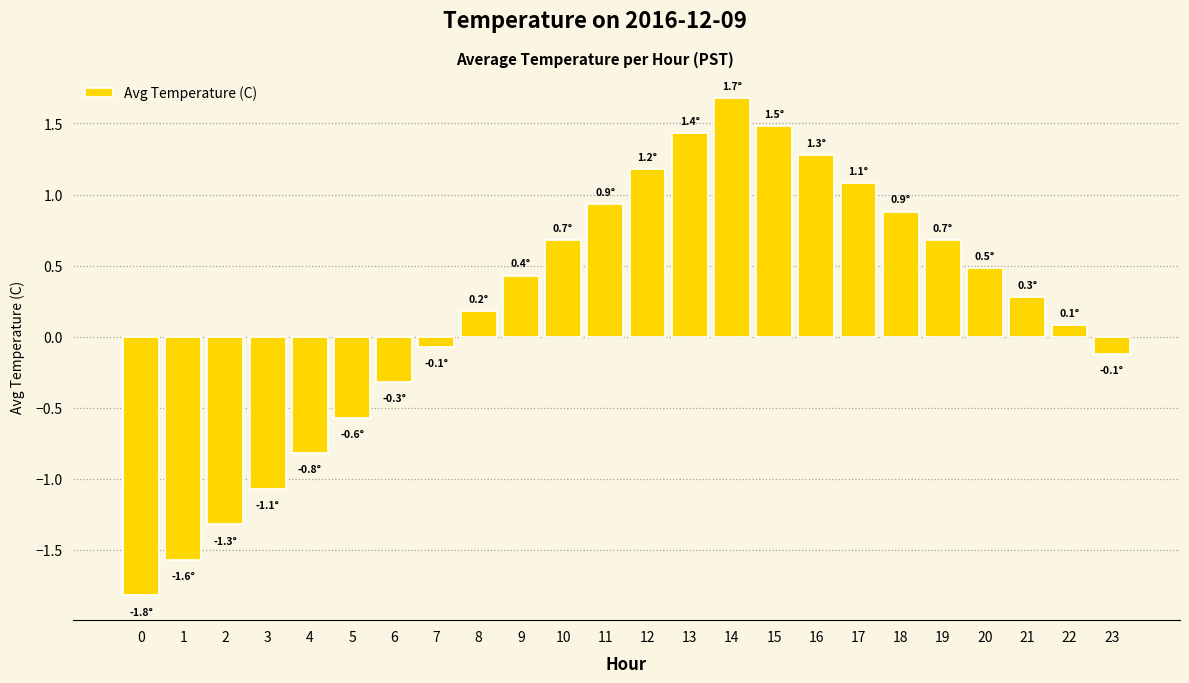

Read the value at 9.

0.4